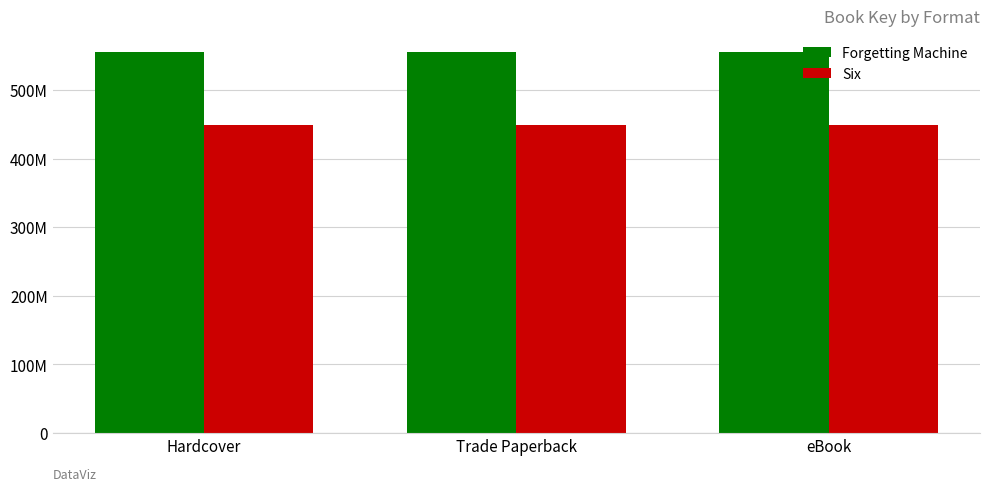

What are all the series names shown in the legend?

Forgetting Machine, Six